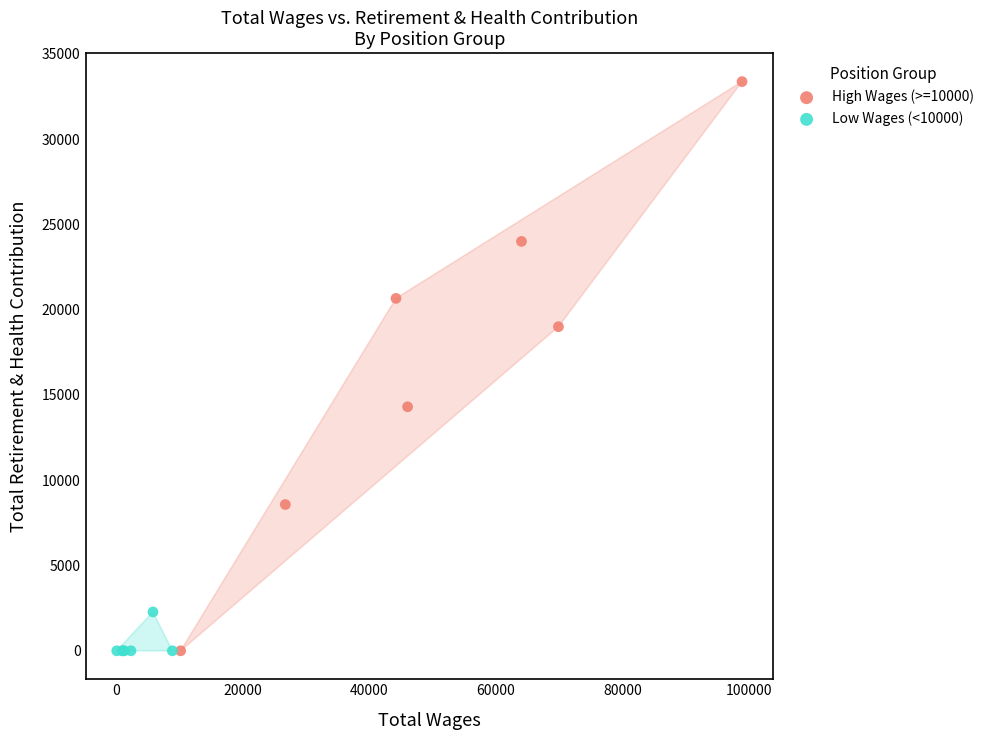

Which series has the largest Y range (max minus min)?

High Wages (>=10000)